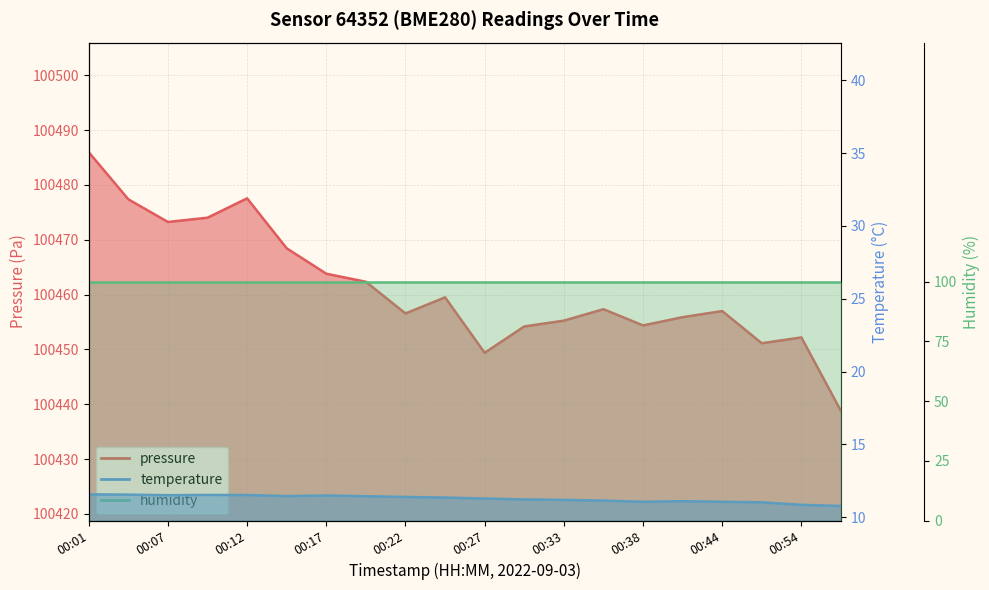

How many distinct data groups are displayed?

2